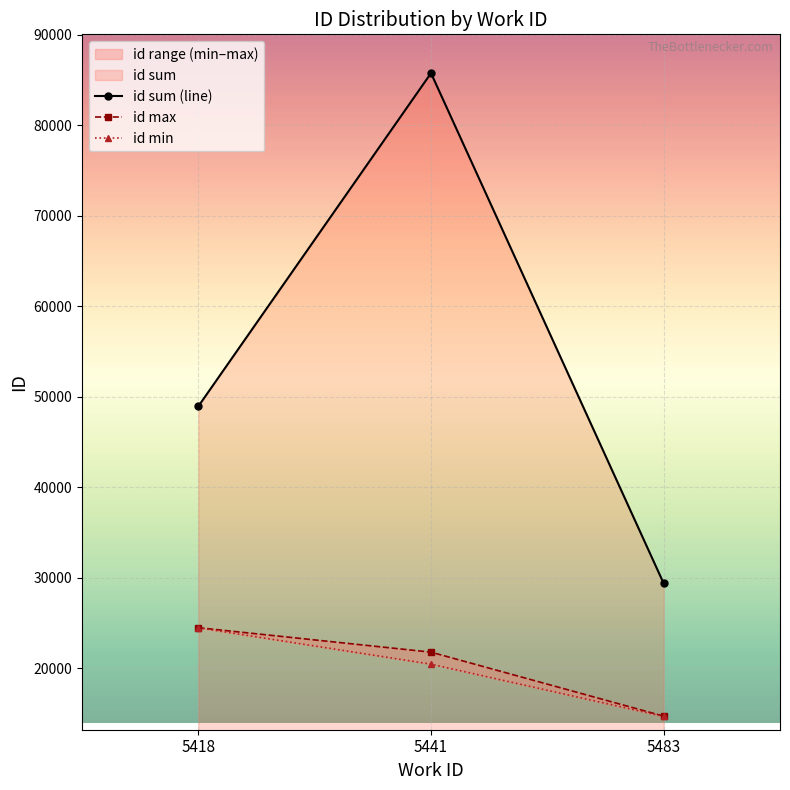

What value does the id max series have at 5441?

21778